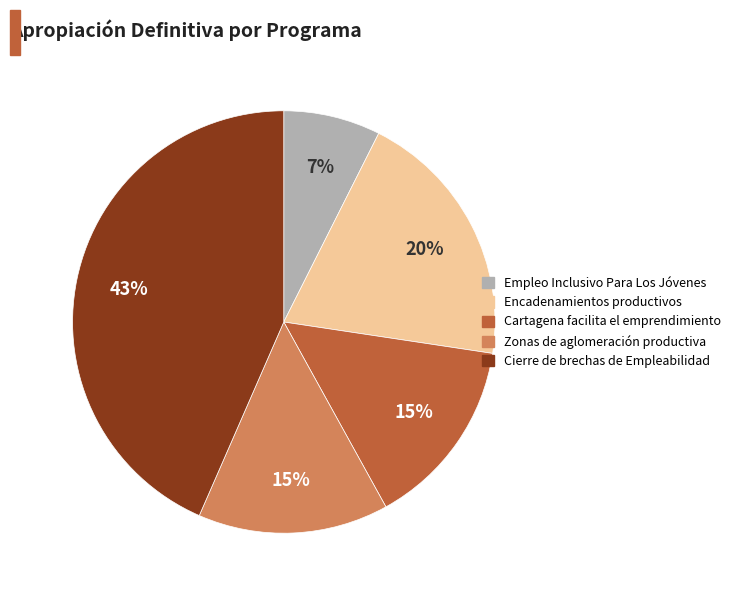

How many segments does this pie chart have?

5